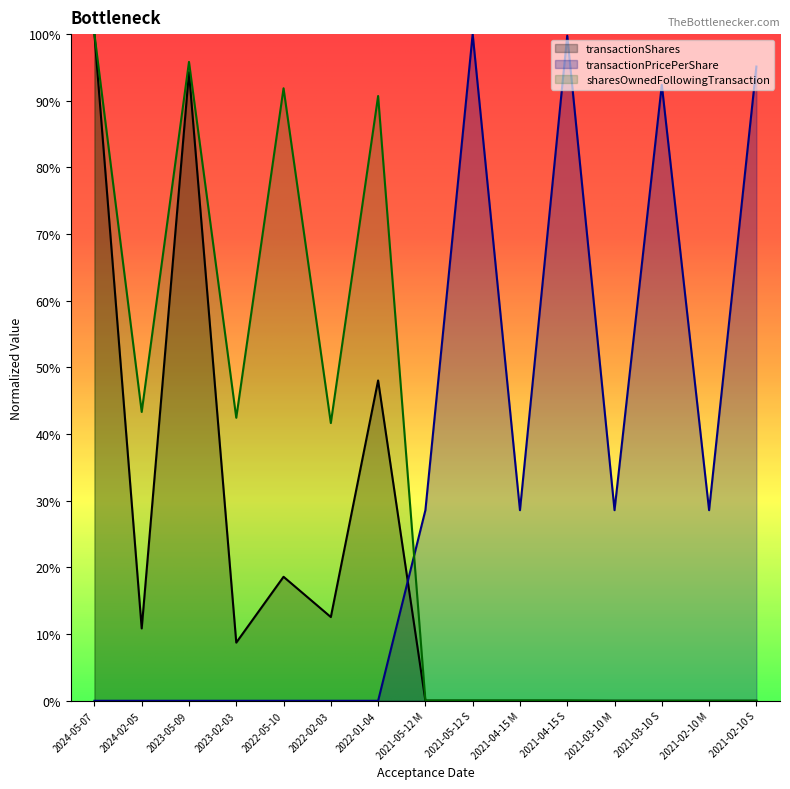

Read the transactionPricePerShare value at 2021-05-12 S.

1.0